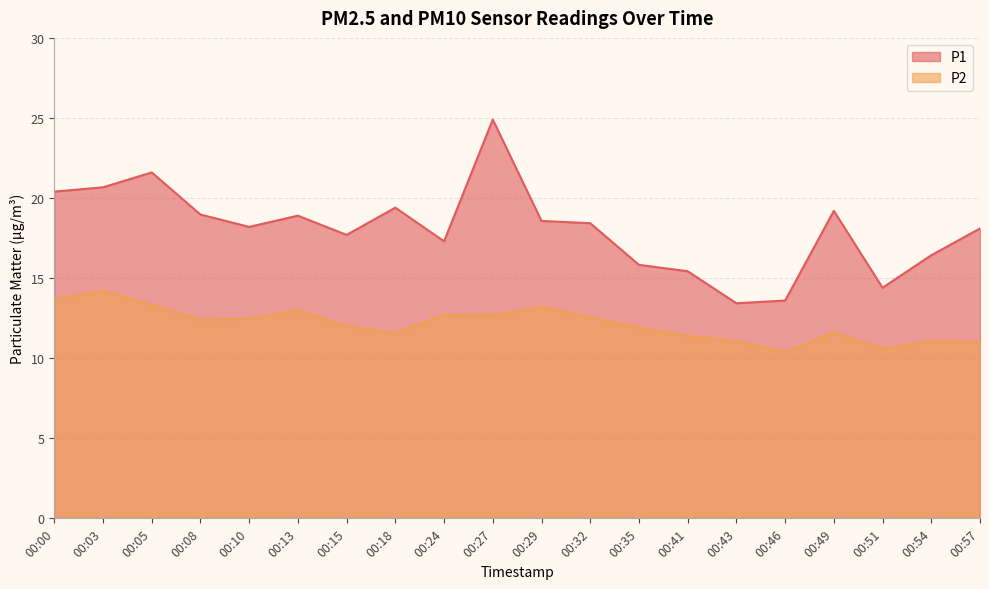

Where does the P1 series first go above 18?

00:00